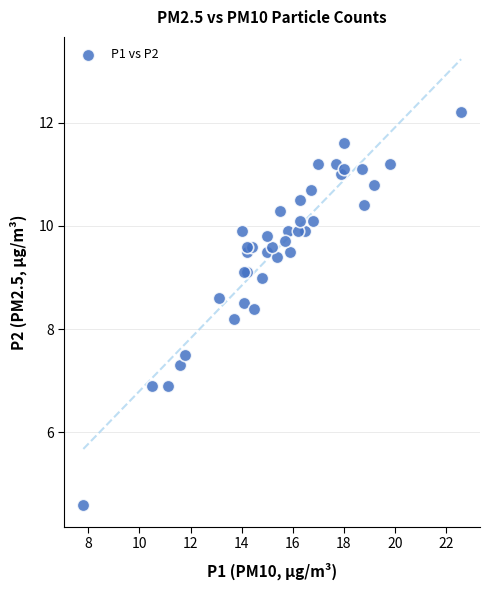

What Y value in the scatter plot is closest to 8?

8.2